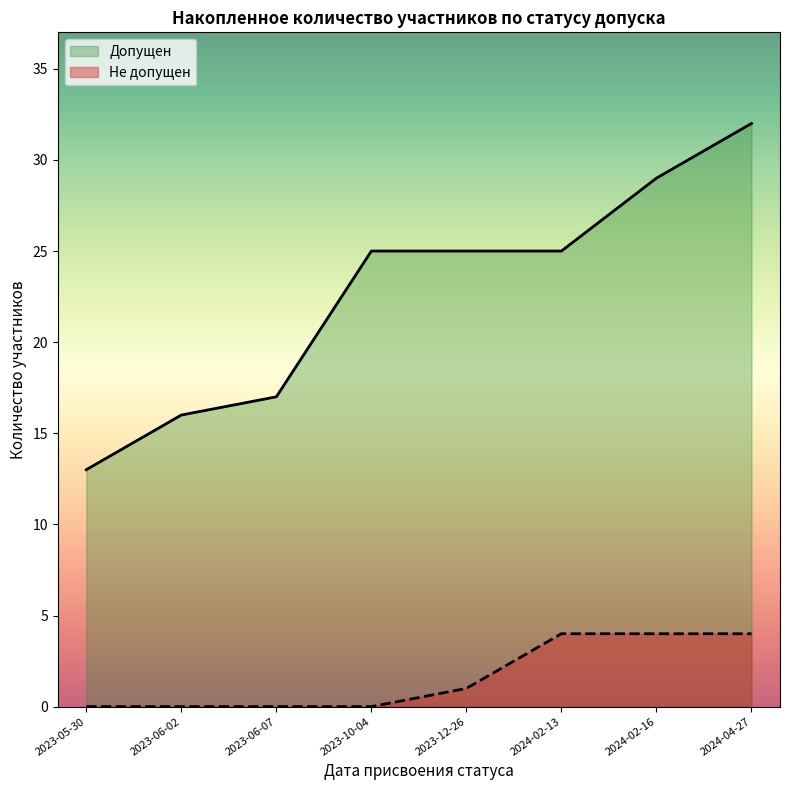

At 2023-05-30, list the series in order from smallest to largest.

Не допущен, Допущен